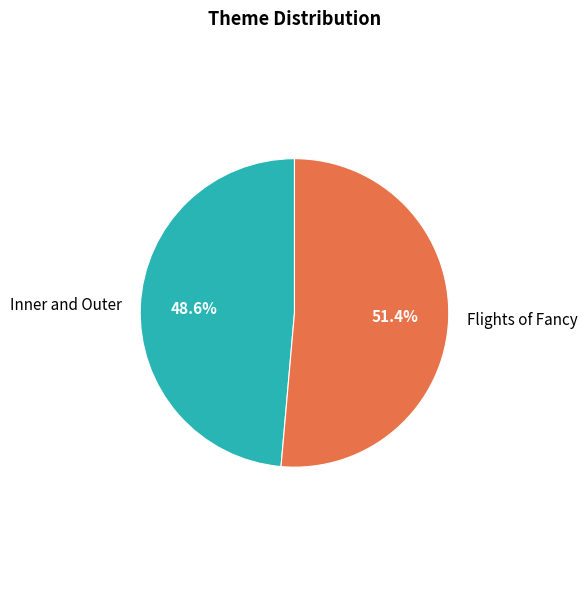

Does any single category account for the majority?

Yes